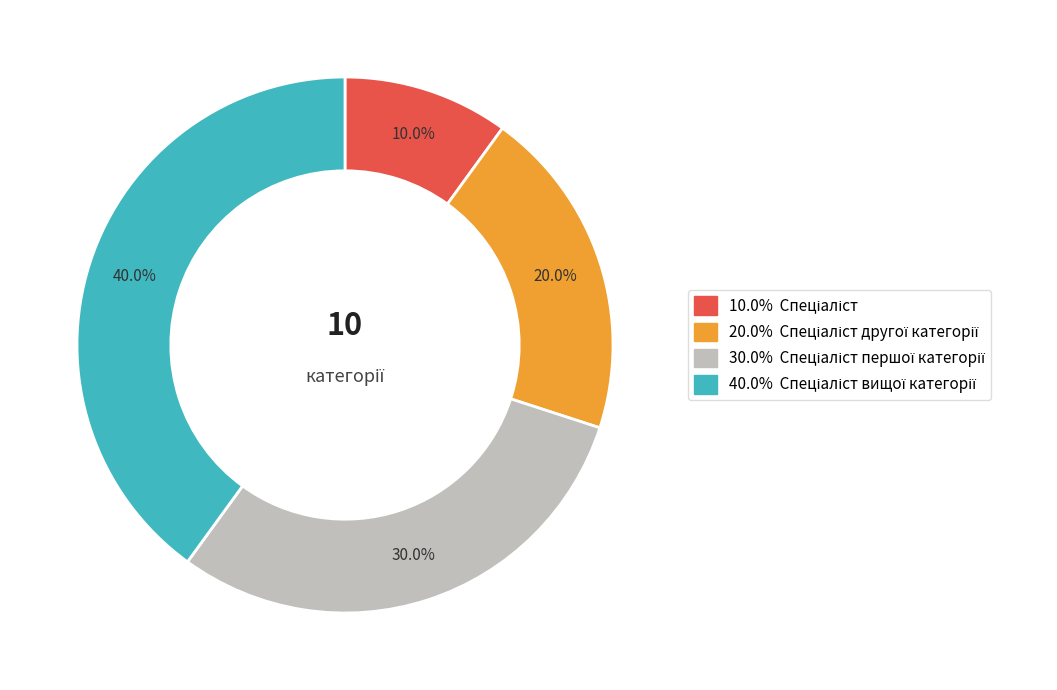

Count the number of slices in the pie.

4